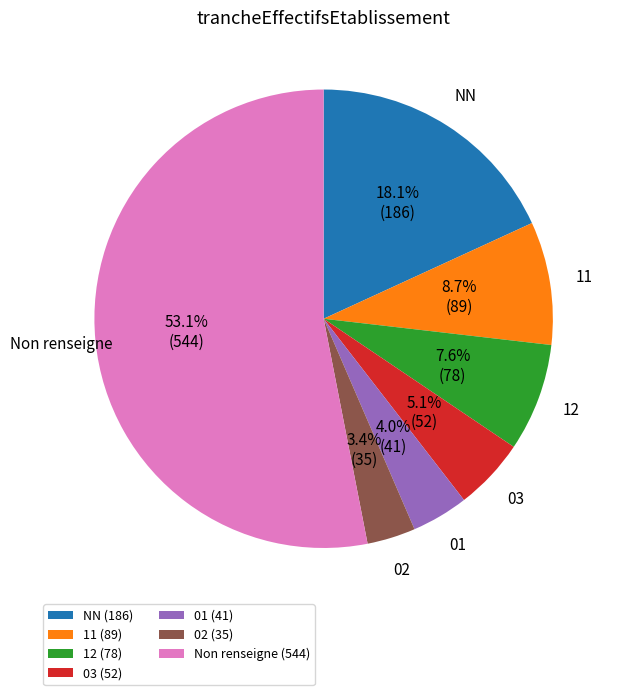

What percentage do 12 (78) and 11 (89) together represent?

16.3%